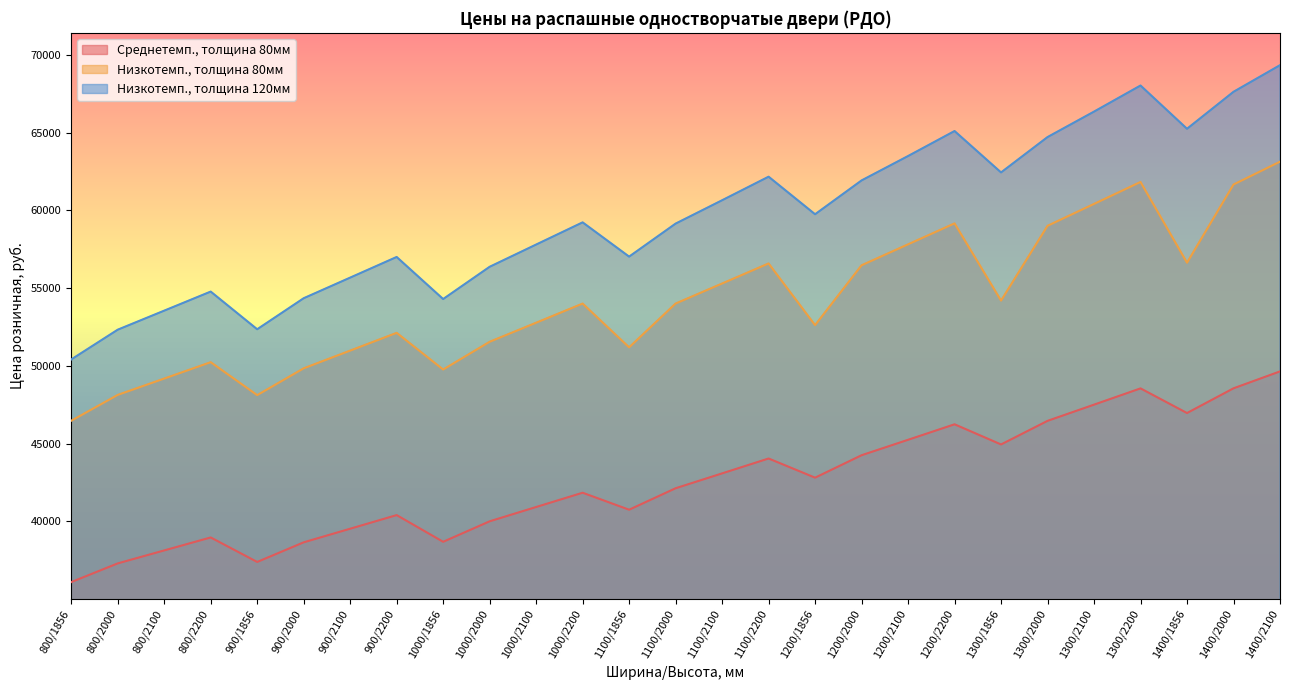

At how many categories does at least one series exceed 60828?

11